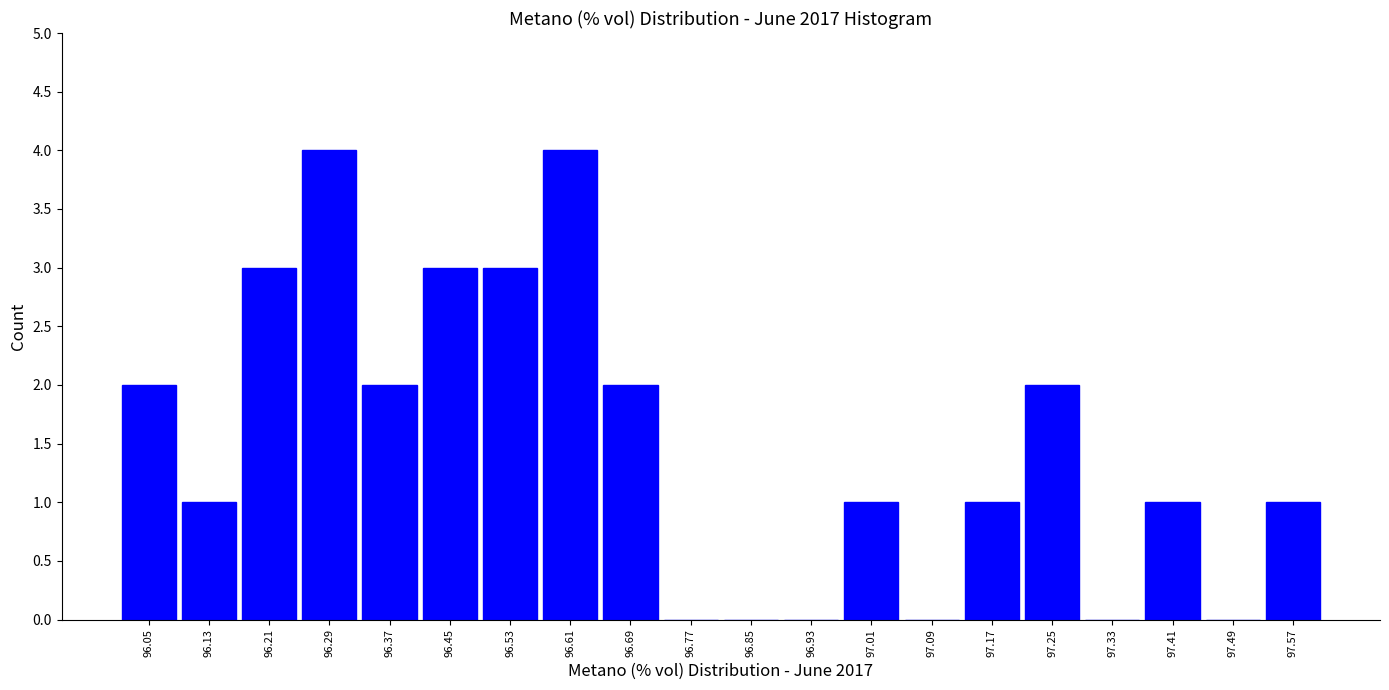

What is the height of the bar covering 96.41 to 96.49 on the x-axis? Neither the bar edges nor the heights are printed on the chart, so give them approximately, as read against the axes.

3